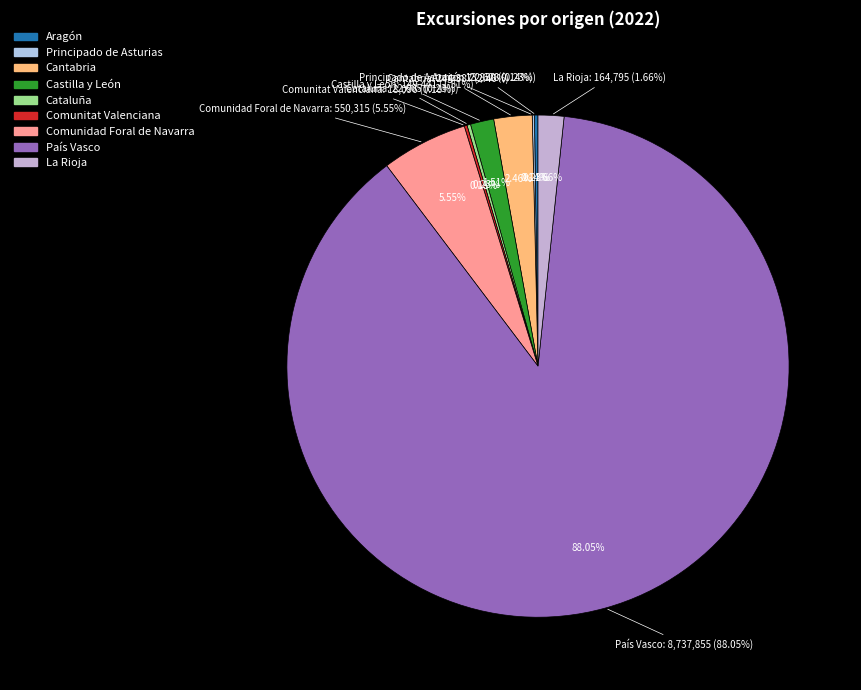

What is the ratio of the value at Castilla y León to the value at Comunidad Foral de Navarra?

0.3